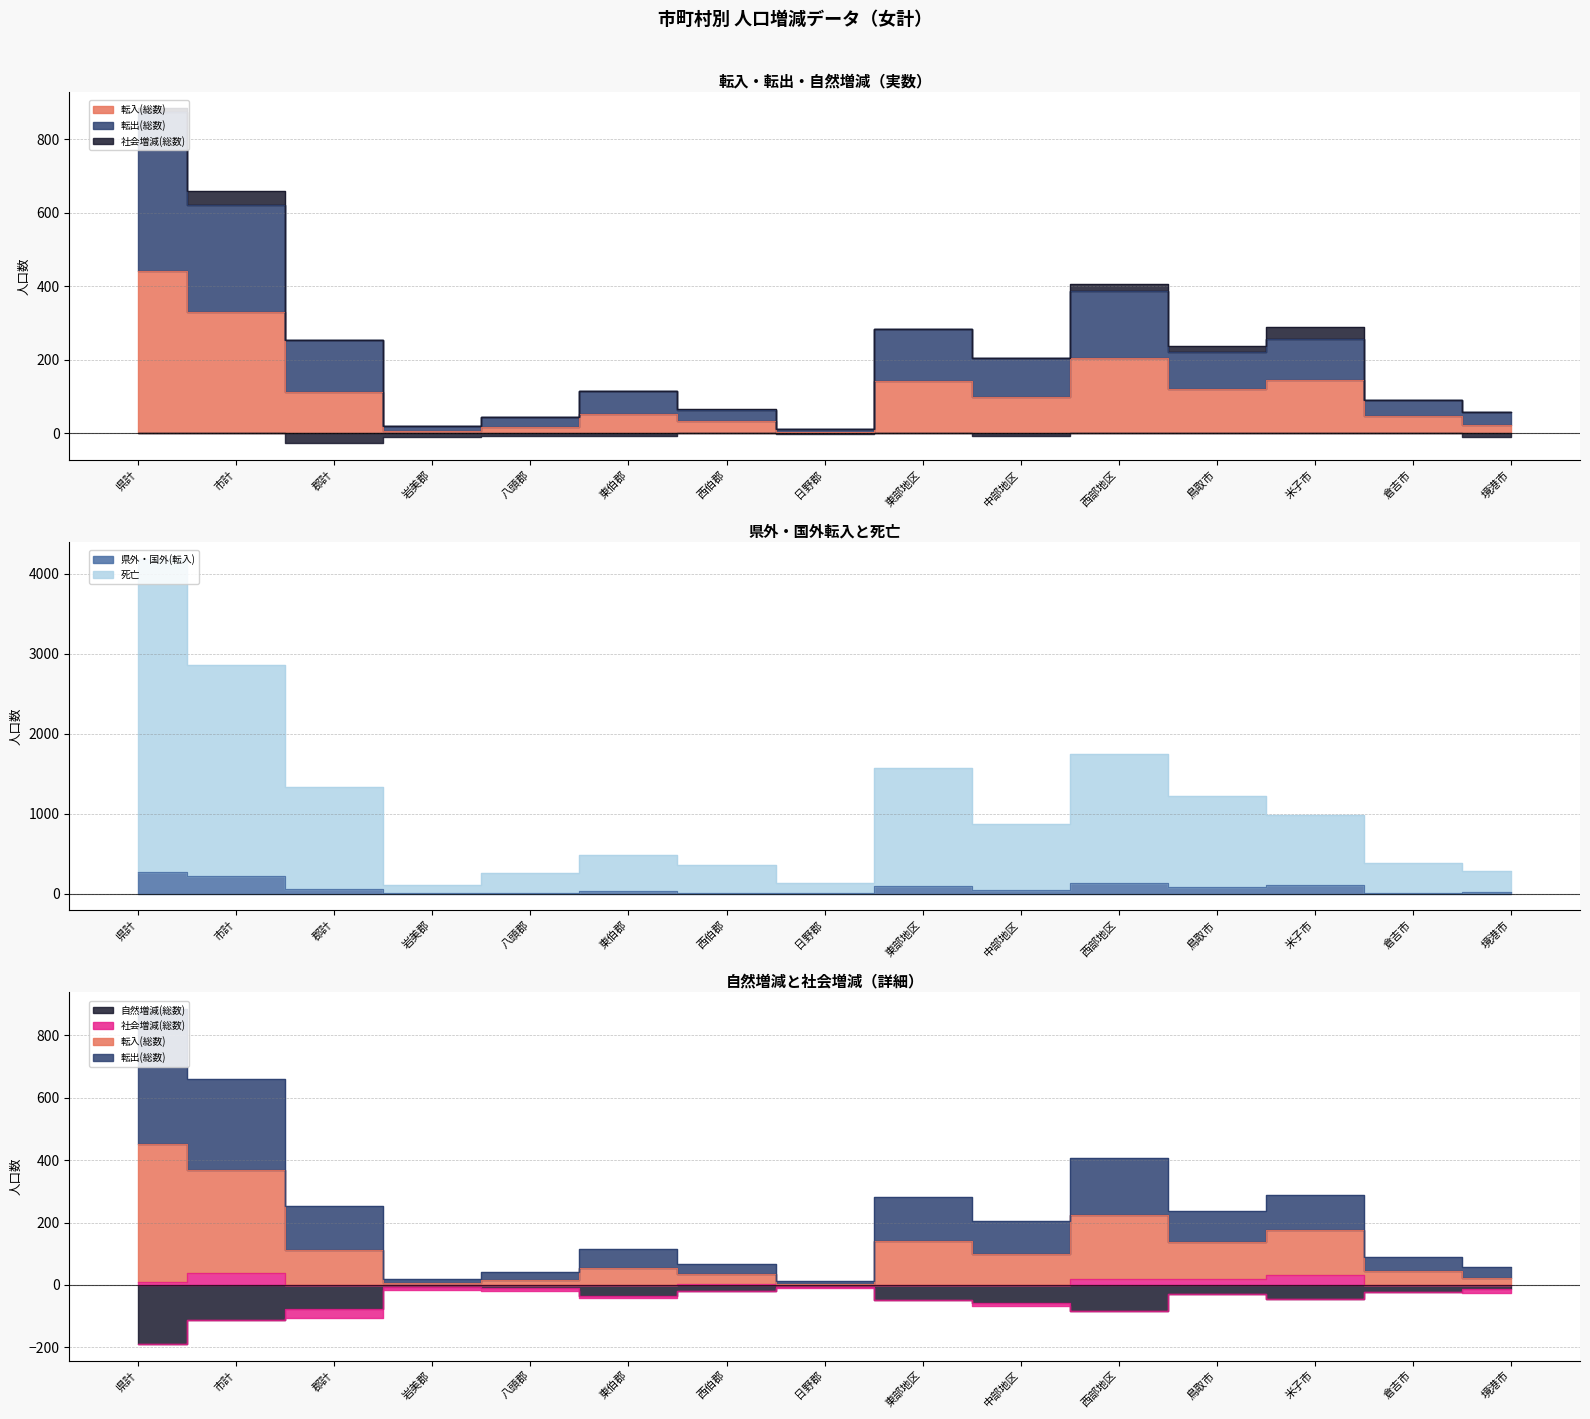

Rank the series at 八頭郡 from highest to lowest value.

死亡, 転出(総数), 転入(総数), 県外・国外(転入)